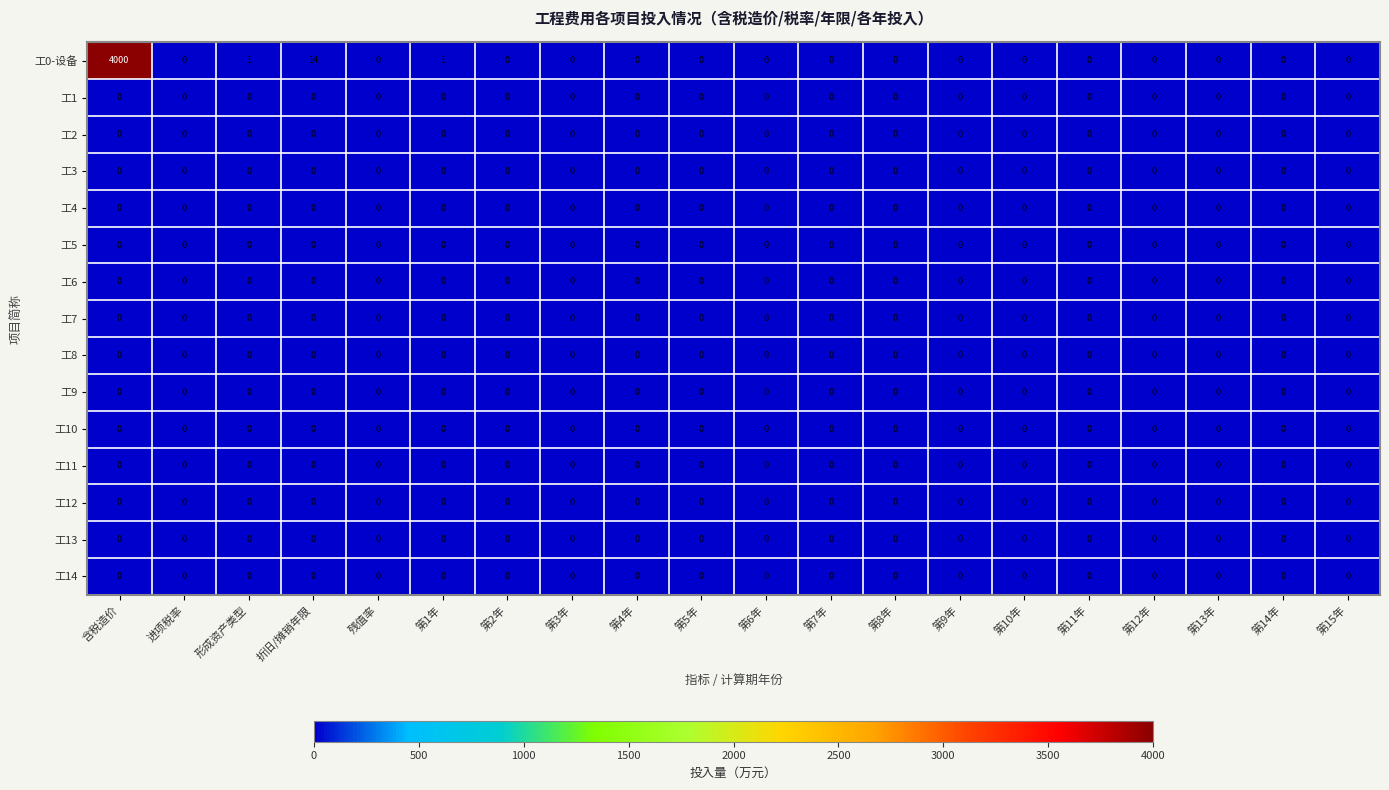

Which series has the largest total across all categories?

工0-设备